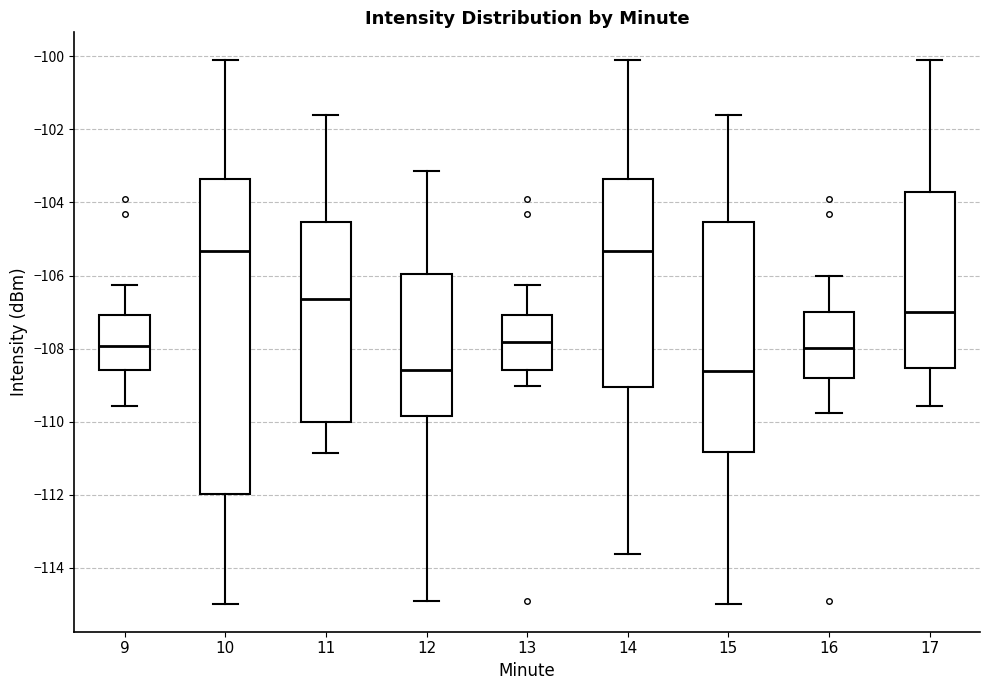

Comparing the boxes themselves (not the whiskers), which one is the tallest?

10